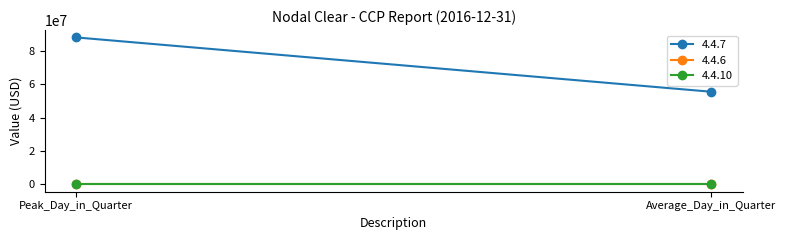

True or false: 4.4.6 has a value of 0 at Peak_Day_in_Quarter.

True